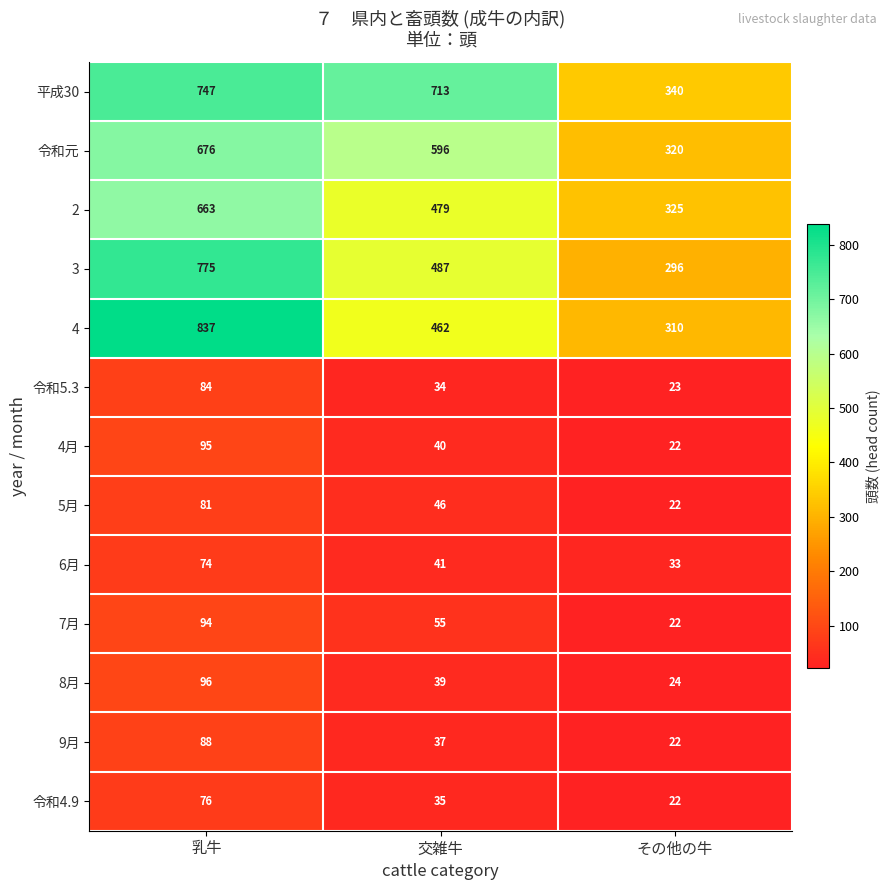

What is the minimum value shown in the chart?

22